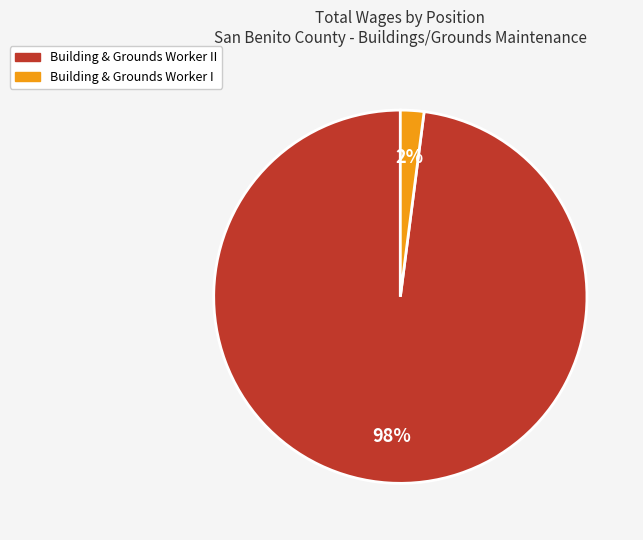

To the nearest percent, what is the combined percentage of Building & Grounds Worker I and Building & Grounds Worker II?

100%